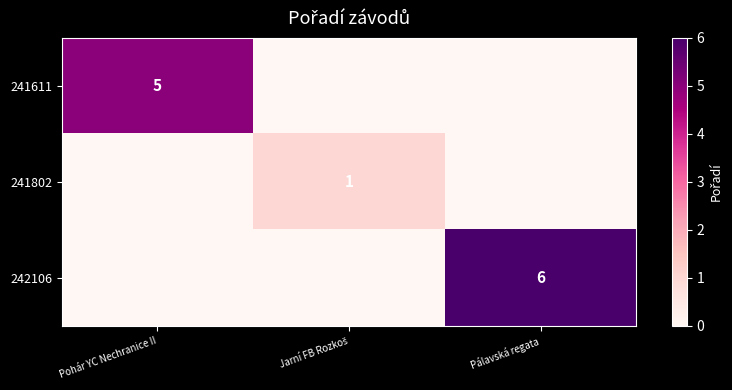

True or false: 242106 has a value of 6 at Pálavská regata.

True